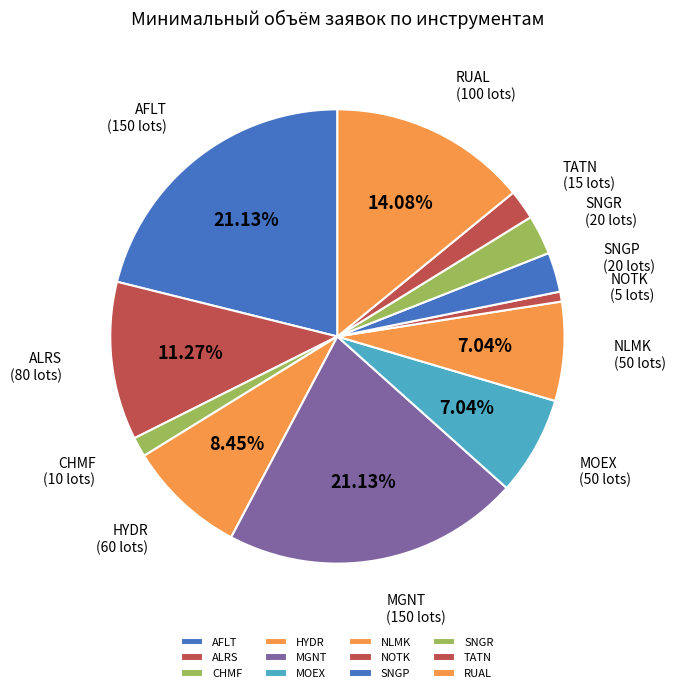

To the nearest percent, what is the average slice percentage?

8%